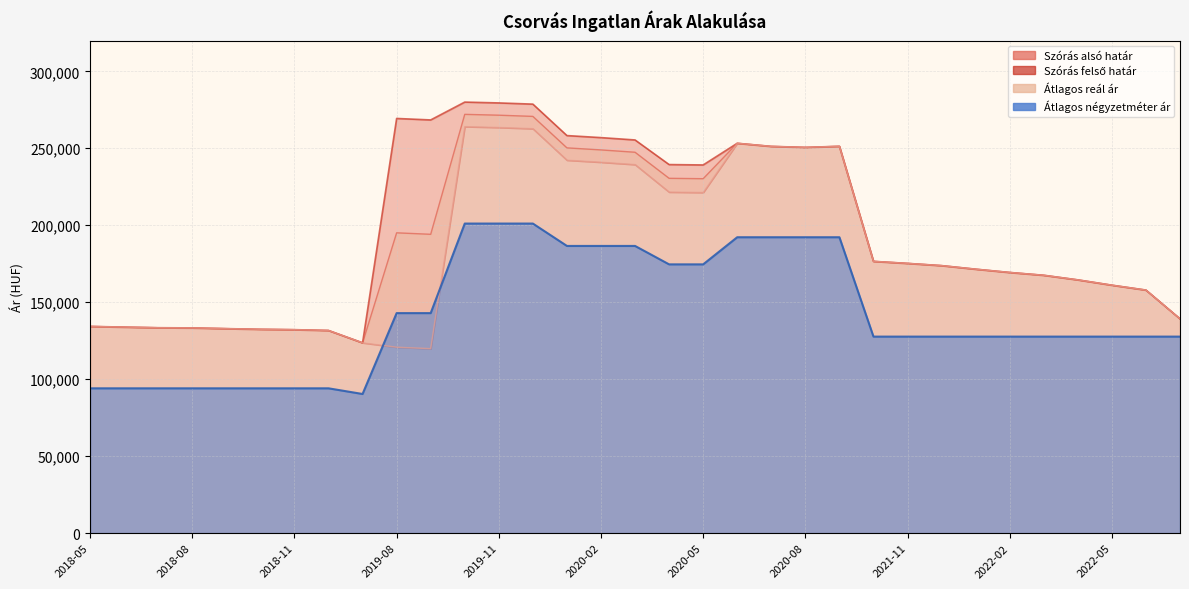

Reading left to right, list all the values displayed in this chart.

Szórás alsó határ: 2018-05=134280	2018-06=133840	2018-07=133434	2018-08=133309	2018-09=132844	2018-10=132413	2018-11=132168	2018-12=131650	2019-07=123619	2019-08=120781	2019-09=119822	2019-10=264061	2019-11=263517	2019-12=262735	2020-01=242266	2020-02=240947	2020-03=239425	2020-04=221546	2020-05=221296	2020-06=253252	2020-07=251235	2020-08=250588	2020-09=251289	2021-10=176548	2021-11=175232	2021-12=173779	2022-01=171473	2022-02=169338	2022-03=167509	2022-04=164524	2022-05=161072	2022-06=157891	2022-12=139210
Szórás felső határ: 2018-05=134280	2018-06=133840	2018-07=133434	2018-08=133309	2018-09=132844	2018-10=132413	2018-11=132168	2018-12=131650	2019-07=123619	2019-08=269371	2019-09=268412	2019-10=280007	2019-11=279463	2019-12=278681	2020-01=258248	2020-02=256929	2020-03=255407	2020-04=239420	2020-05=239170	2020-06=253252	2020-07=251235	2020-08=250588	2020-09=251289	2021-10=176548	2021-11=175232	2021-12=173779	2022-01=171473	2022-02=169338	2022-03=167509	2022-04=164524	2022-05=161072	2022-06=157891	2022-12=139210
Átlagos reál ár: 2018-05=134280	2018-06=133840	2018-07=133434	2018-08=133309	2018-09=132844	2018-10=132413	2018-11=132168	2018-12=131650	2019-07=123619	2019-08=195076	2019-09=194117	2019-10=272034	2019-11=271490	2019-12=270708	2020-01=250257	2020-02=248938	2020-03=247416	2020-04=230483	2020-05=230233	2020-06=253252	2020-07=251235	2020-08=250588	2020-09=251289	2021-10=176548	2021-11=175232	2021-12=173779	2022-01=171473	2022-02=169338	2022-03=167509	2022-04=164524	2022-05=161072	2022-06=157891	2022-12=139210
Átlagos négyzetméter ár: 2018-05=94067	2018-06=94067	2018-07=94067	2018-08=94067	2018-09=94067	2018-10=94067	2018-11=94067	2018-12=94067	2019-07=90384	2019-08=142919	2019-09=142919	2019-10=201092	2019-11=201092	2019-12=201092	2020-01=186560	2020-02=186560	2020-03=186560	2020-04=174589	2020-05=174589	2020-06=192211	2020-07=192211	2020-08=192211	2020-09=192211	2021-10=127659	2021-11=127659	2021-12=127659	2022-01=127659	2022-02=127659	2022-03=127659	2022-04=127659	2022-05=127659	2022-06=127659	2022-12=127659